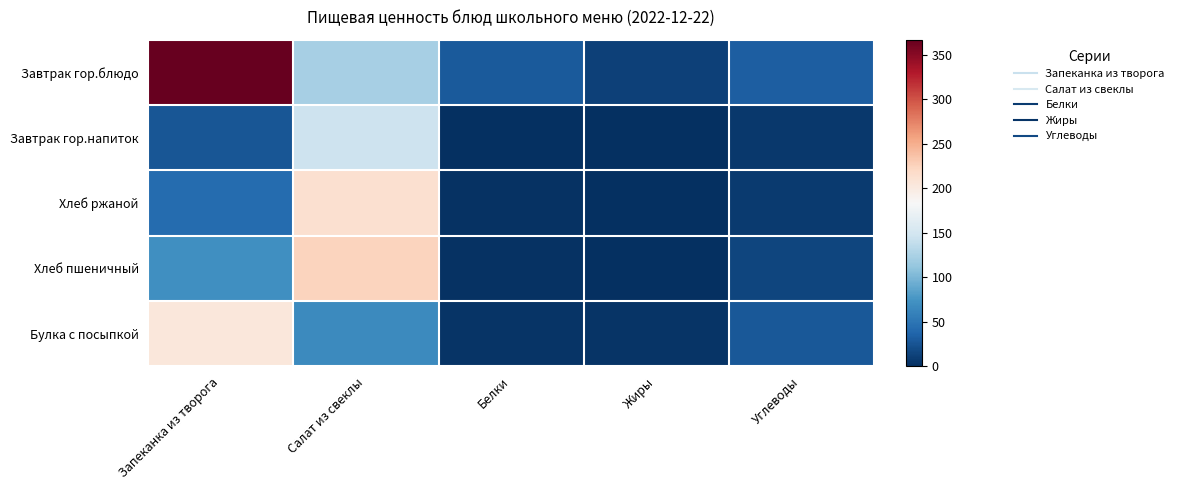

Reading left to right, extract all data points from this chart.

Завтрак гор.блюдо: Запеканка из творога=366.7	Салат из свеклы=122.3	Белки=28.9	Жиры=12.4	Углеводы=32.7
Завтрак гор.напиток: Запеканка из творога=26.8	Салат из свеклы=145.1	Белки=0.2	Жиры=0.0	Углеводы=6.4
Хлеб ржаной: Запеканка из творога=42.7	Салат из свеклы=212.9	Белки=1.7	Жиры=0.3	Углеводы=8.4
Хлеб пшеничный: Запеканка из творога=70.3	Салат из свеклы=224.5	Белки=2.3	Жиры=0.0	Углеводы=14.8
Булка с посыпкой: Запеканка из творога=204.2	Салат из свеклы=66.1	Белки=3.4	Жиры=2.9	Углеводы=28.4